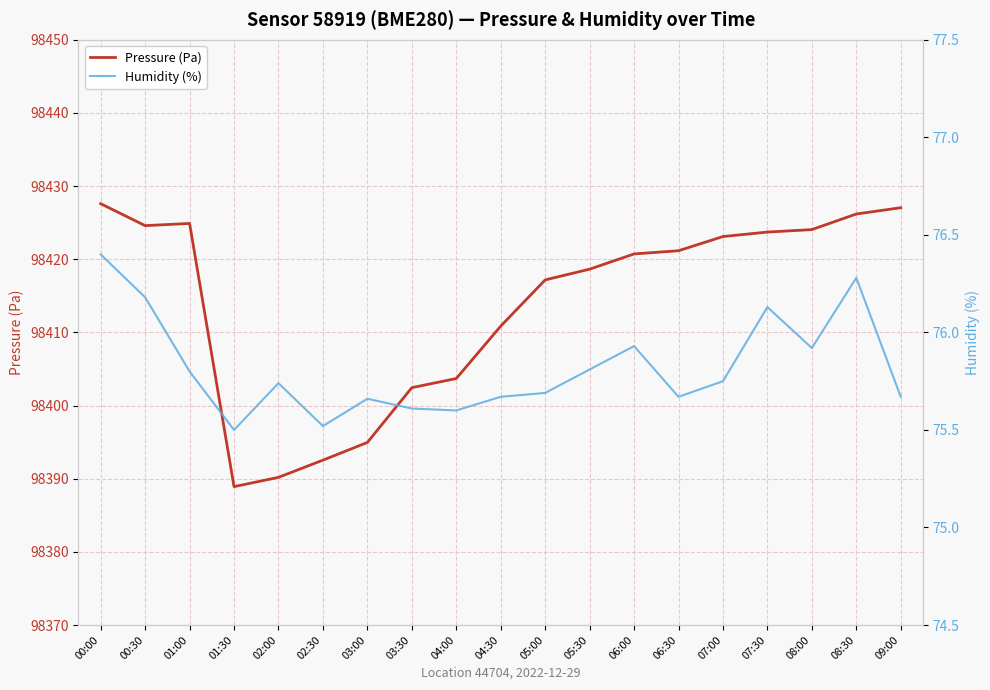

What is the label of the 1st point from the right?

09:00